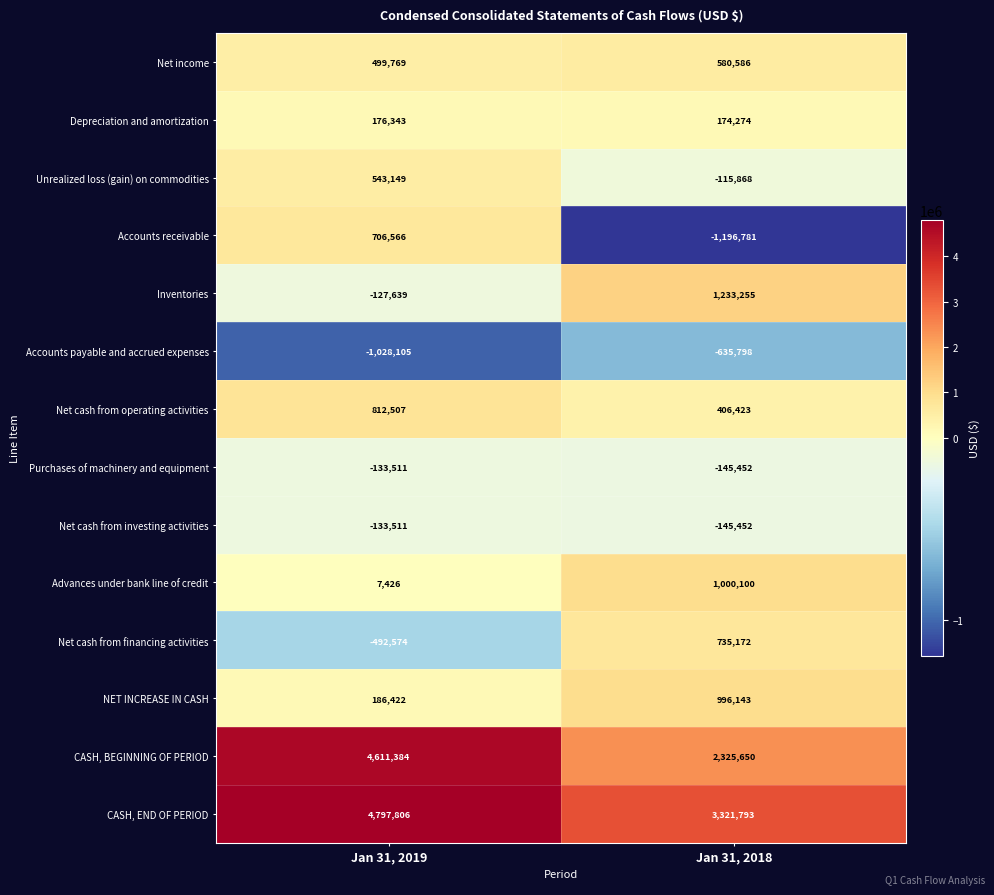

How many categories are shown in the chart?

2